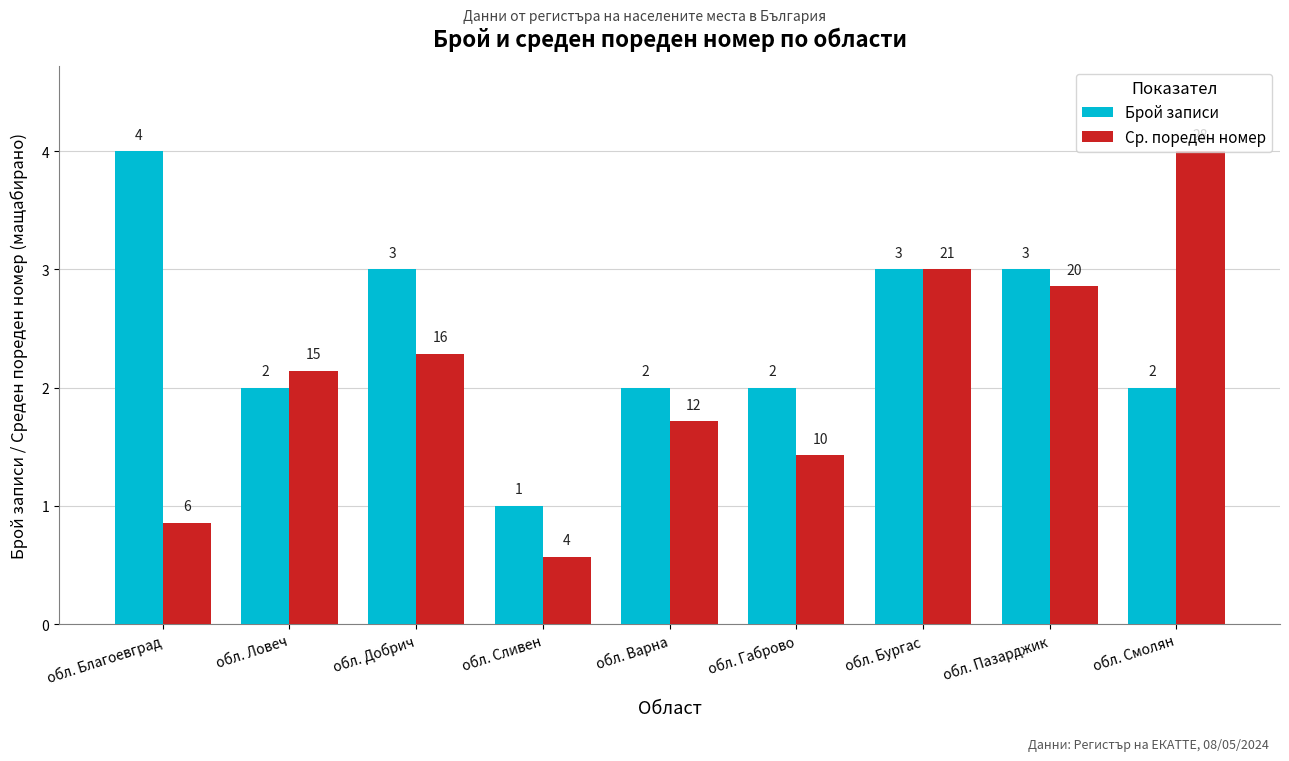

Which series has the largest total across all categories?

Брой записи